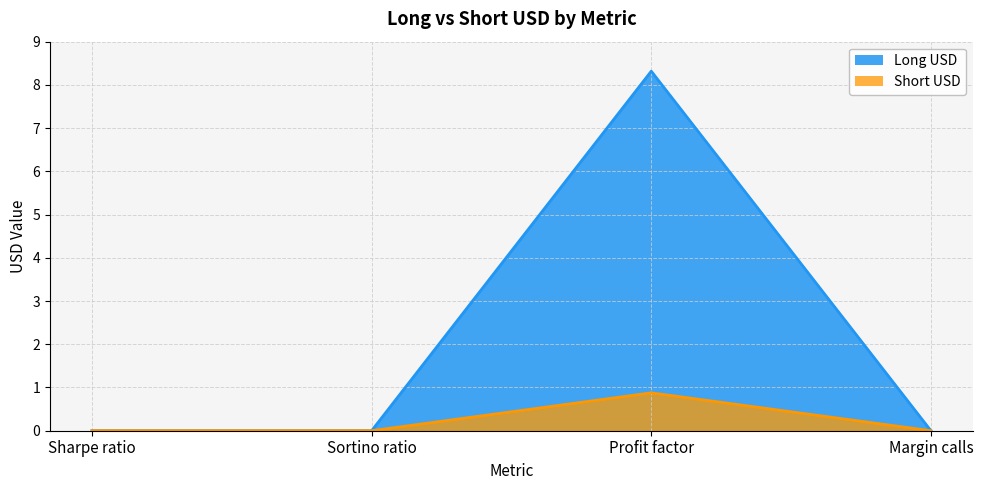

Rank the series at Profit factor from lowest to highest value.

Short USD, Long USD